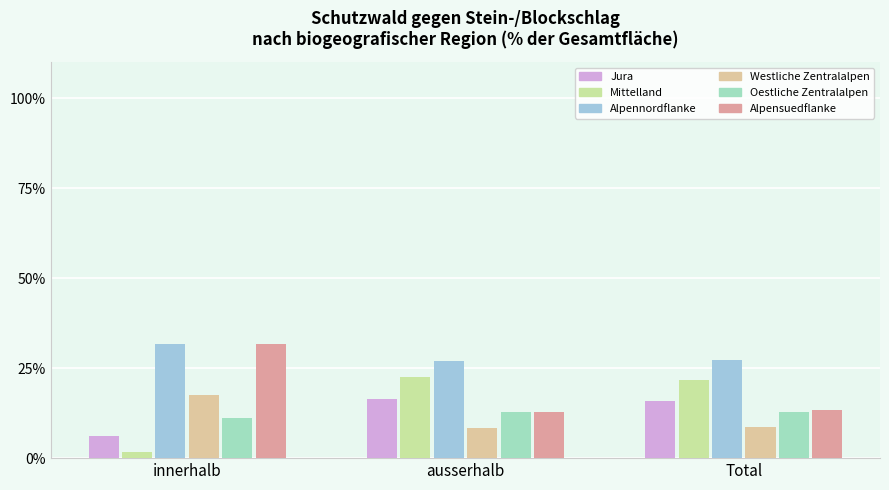

What is the total value across all series at ausserhalb?

100.0